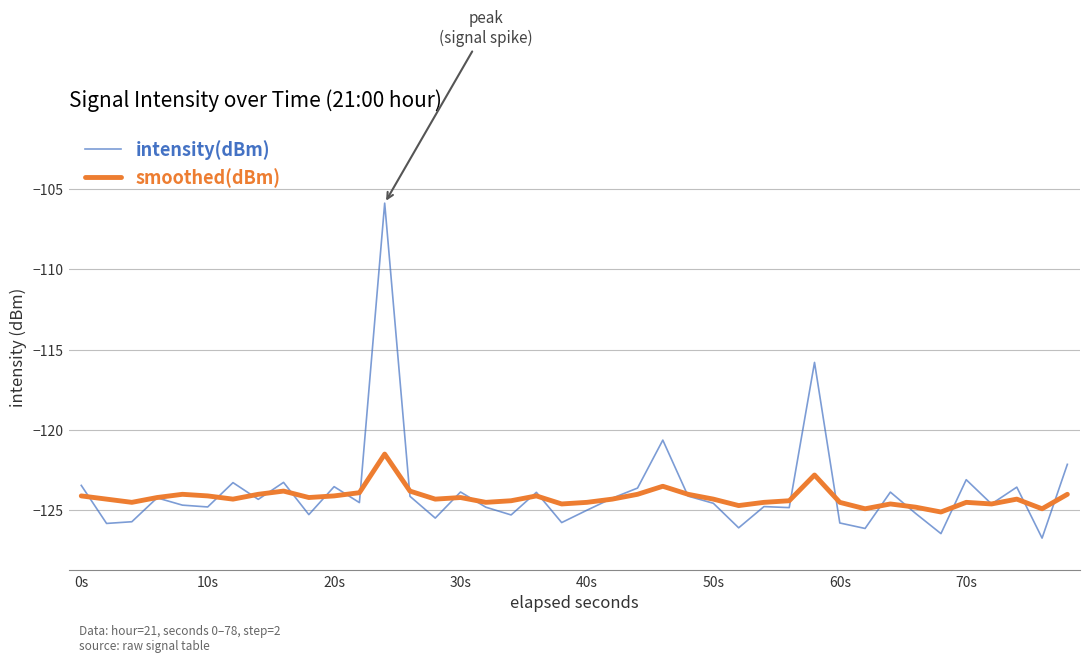

Which series has the largest range (max minus min)?

intensity(dBm)